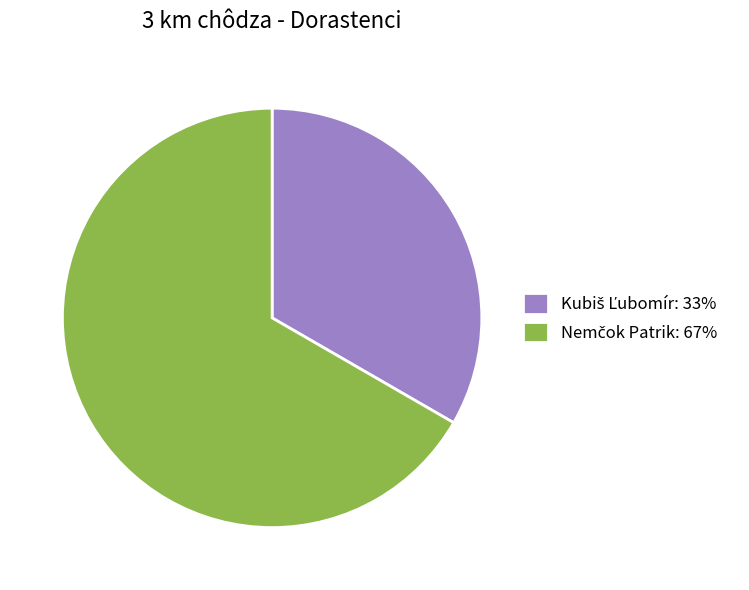

Count the number of slices in the pie.

2